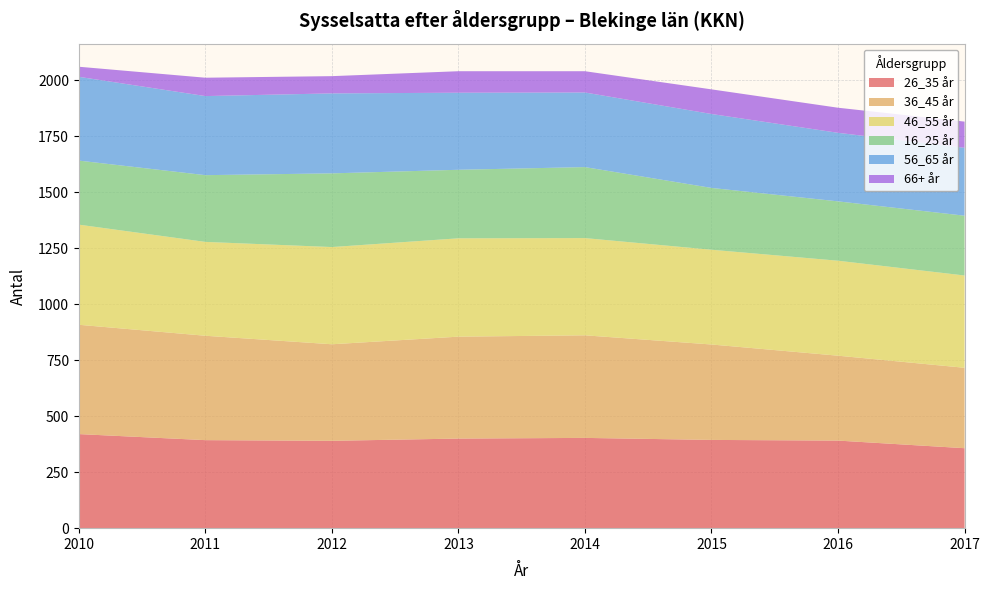

Reading left to right, transcribe all the data shown in this chart.

26_35 år: 420	393	390	400	403	394	391	357
36_45 år: 488	466	431	455	458	426	379	359
46_55 år: 447	419	434	439	434	423	424	412
16_25 år: 286	298	329	306	317	276	265	267
56_65 år: 374	353	357	344	333	330	306	303
66+ år: 45	82	77	96	95	110	112	117